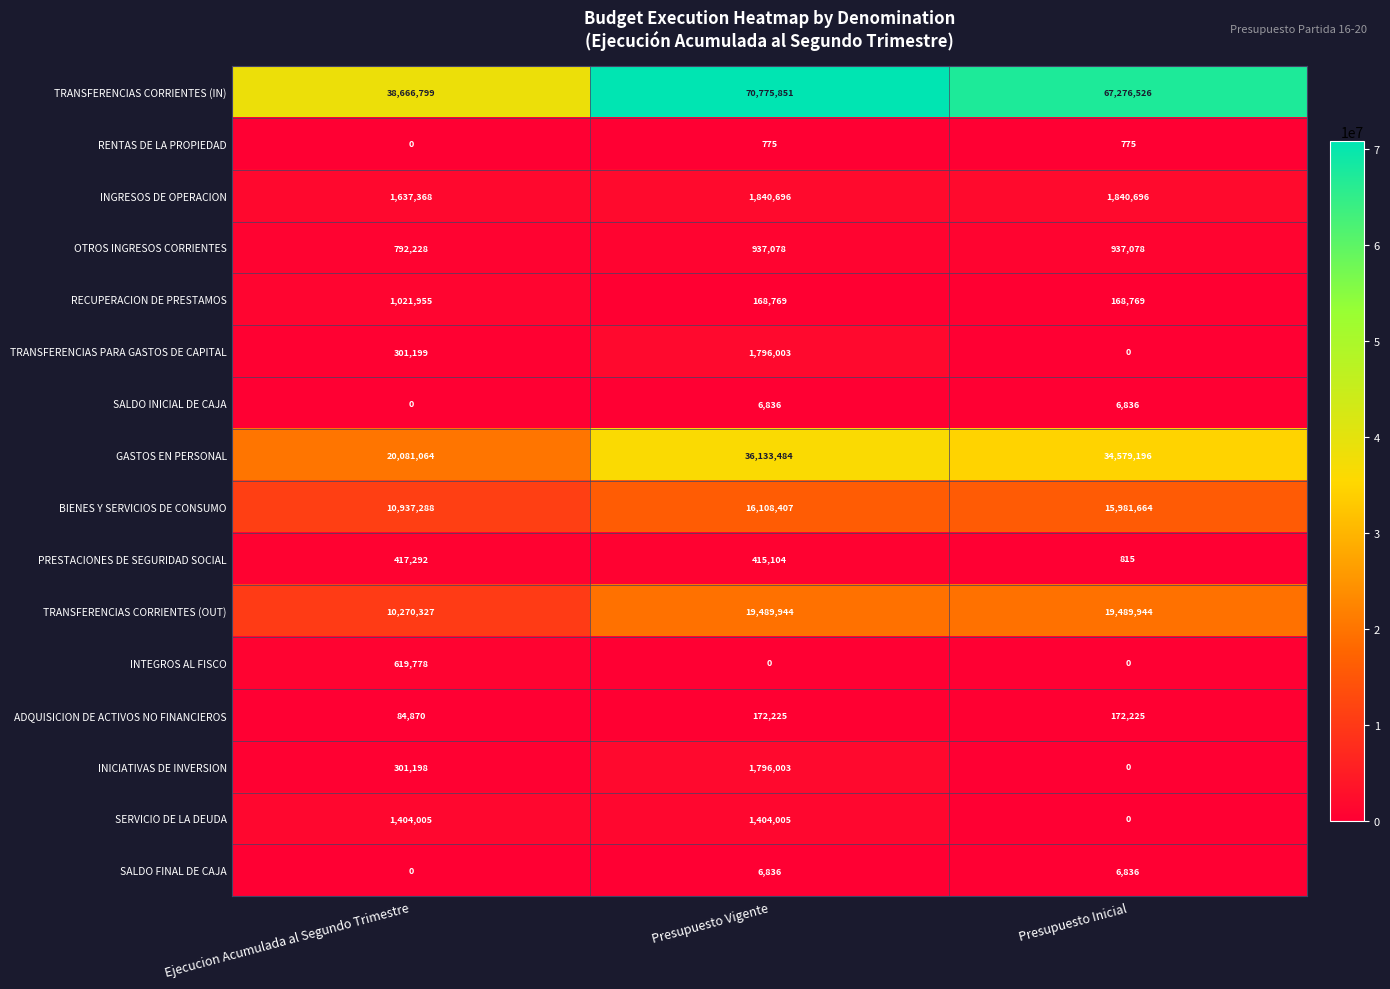

What is the sum of all INGRESOS DE OPERACION values?

5318760